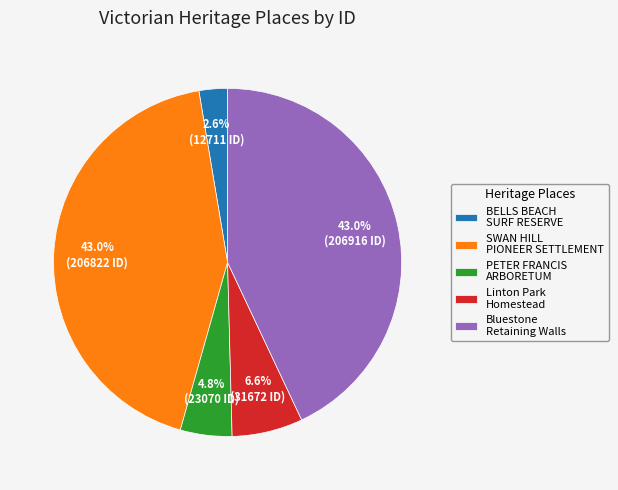

How many slices are in this pie chart?

5